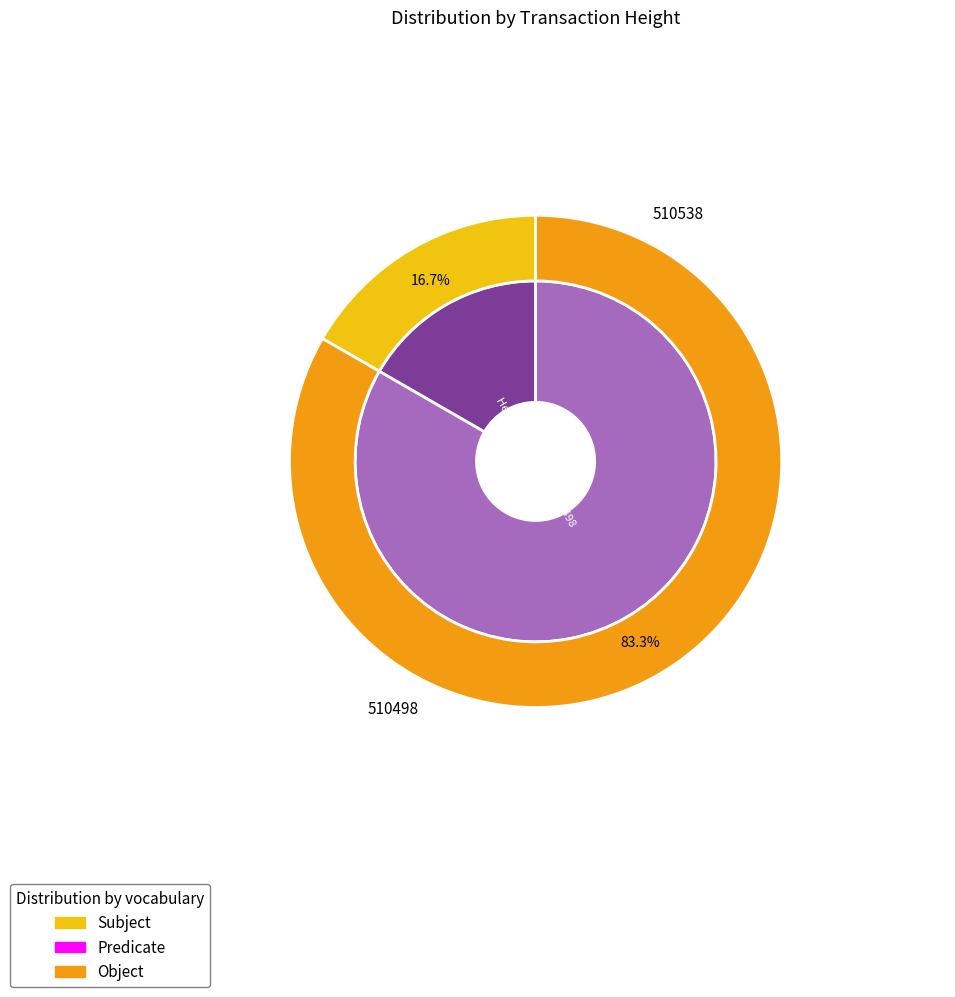

What is the total percentage of 510538 and 510498?

100.0%